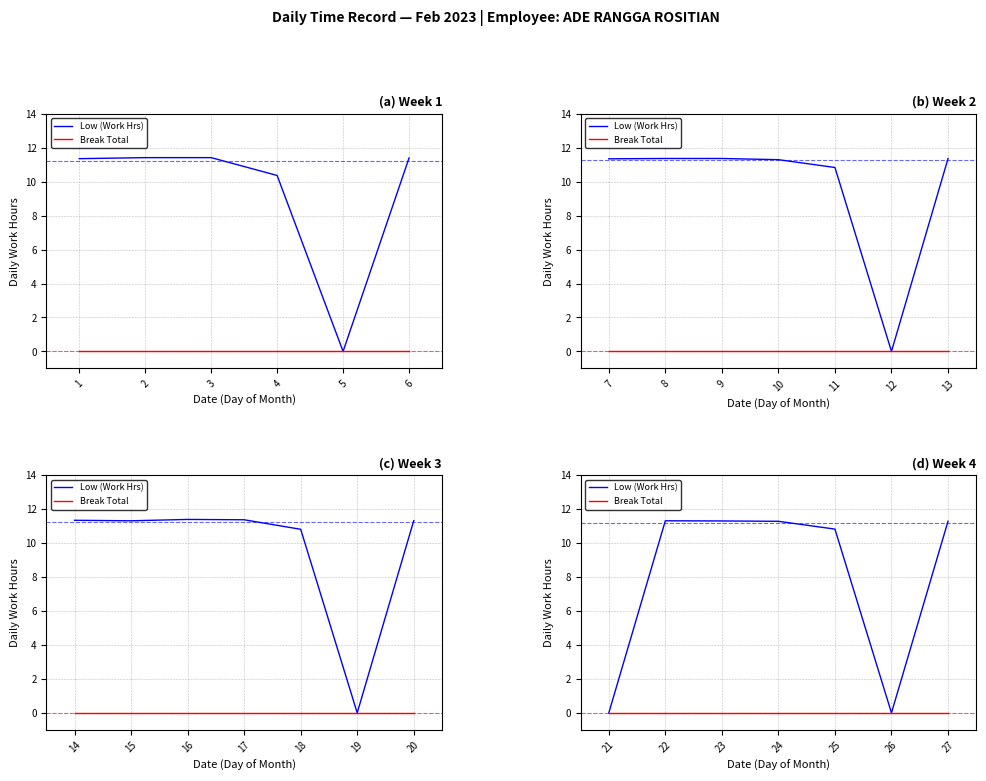

How many lines are shown in the chart?

2